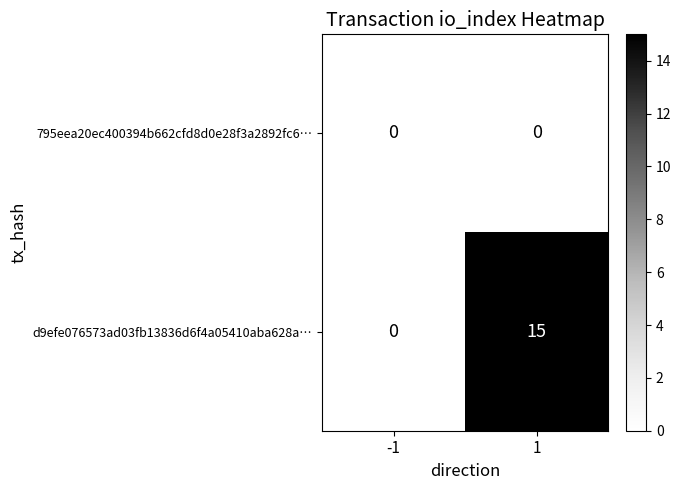

At which category is the sum across all series the highest?

1